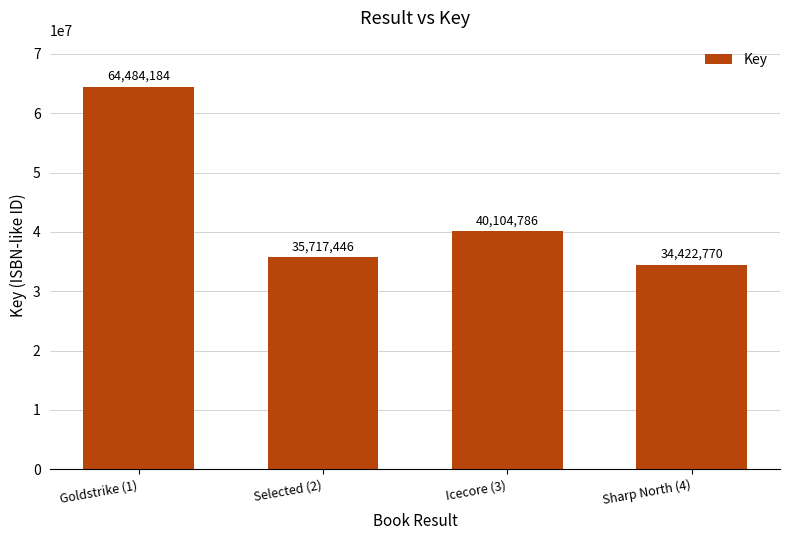

How many categories are shown in the chart?

4